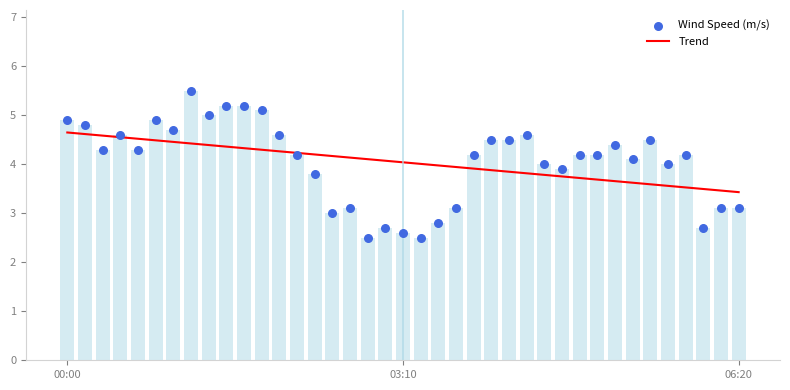

At which category is the sum across all series the highest?

7